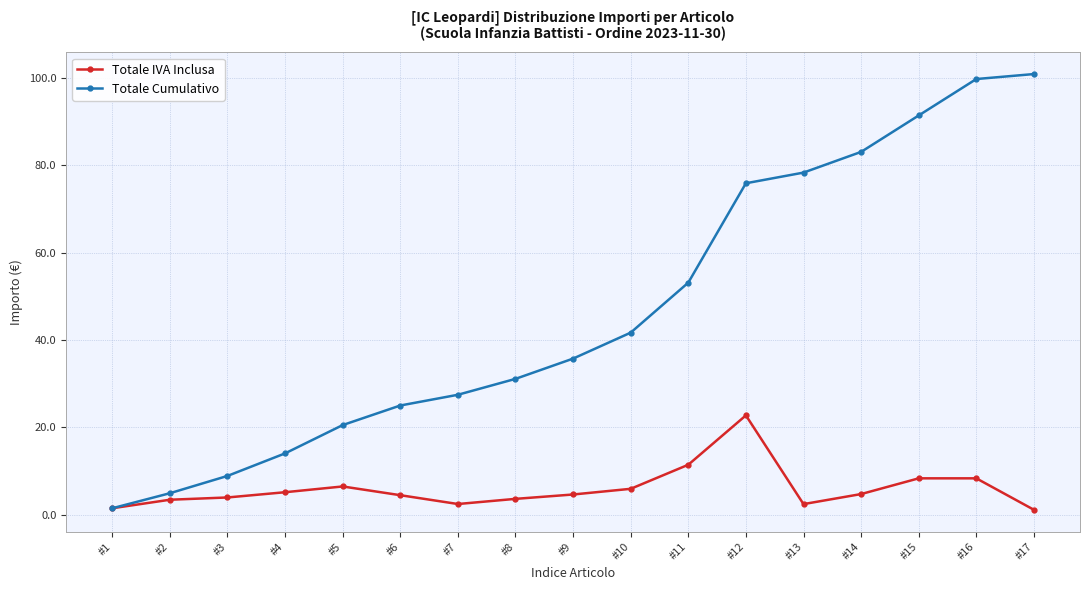

Rank the series by their maximum value, from highest to lowest.

Totale Cumulativo, Totale IVA Inclusa